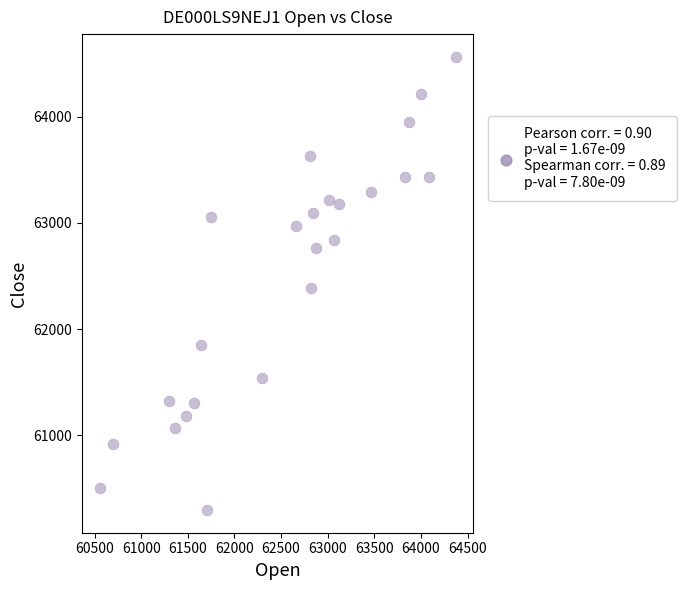

What is the range of Y values (max minus min)?

4265